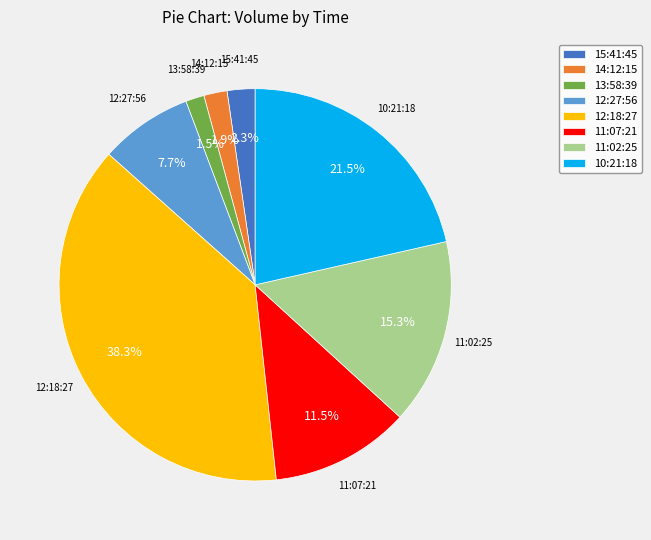

The 11:02:25 slice represents 1% of the pie. True or false?

False